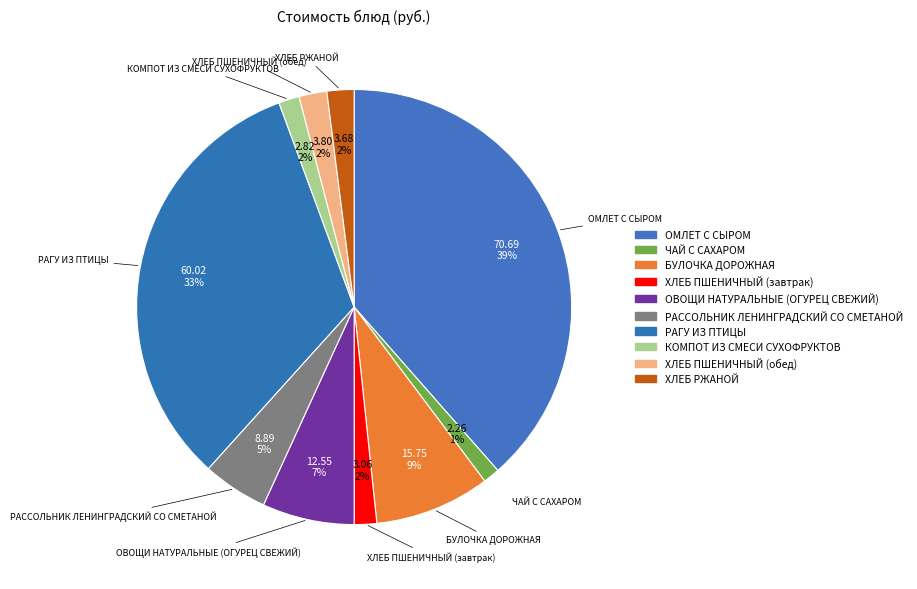

The ЧАЙ С САХАРОМ slice represents 1% of the pie. True or false?

True